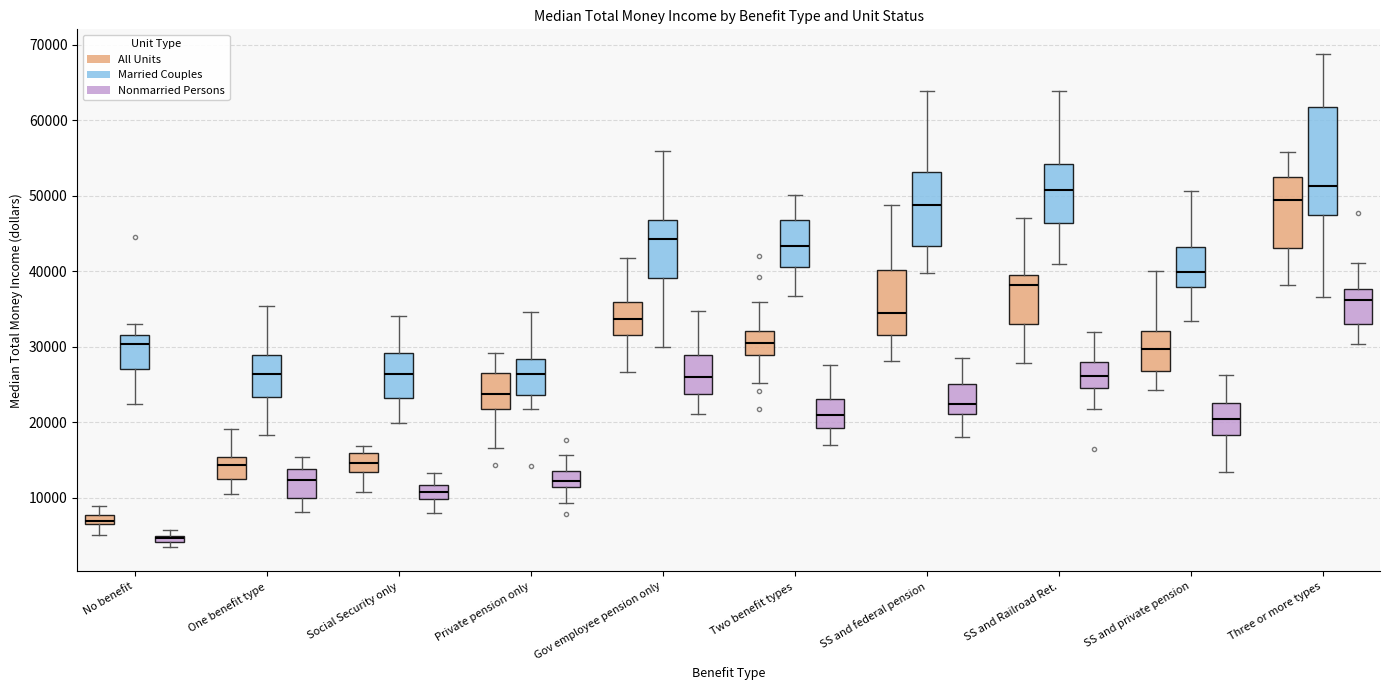

Which box is the tallest, from its lower edge to its upper edge?

Three or more types (Married Couples)